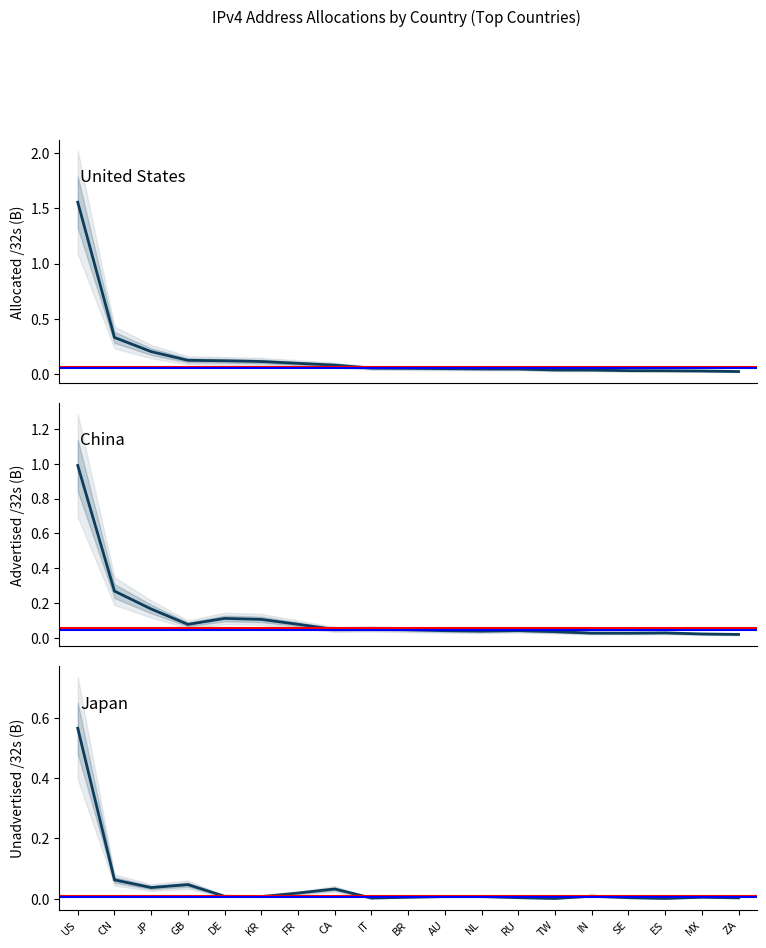

Reading left to right, what are all the values shown in this chart?

Allocated /32s: 1.6	0.3	0.2	0.1	0.1	0.1	0.1	0.1	0.1	0.1	0.0	0.0	0.0	0.0	0.0	0.0	0.0	0.0	0.0
Advertised /32s: 1.0	0.3	0.2	0.1	0.1	0.1	0.1	0.0	0.1	0.0	0.0	0.0	0.0	0.0	0.0	0.0	0.0	0.0	0.0
Unadvertised /32s: 0.6	0.1	0.0	0.0	0.0	0.0	0.0	0.0	0.0	0.0	0.0	0.0	0.0	0.0	0.0	0.0	0.0	0.0	0.0